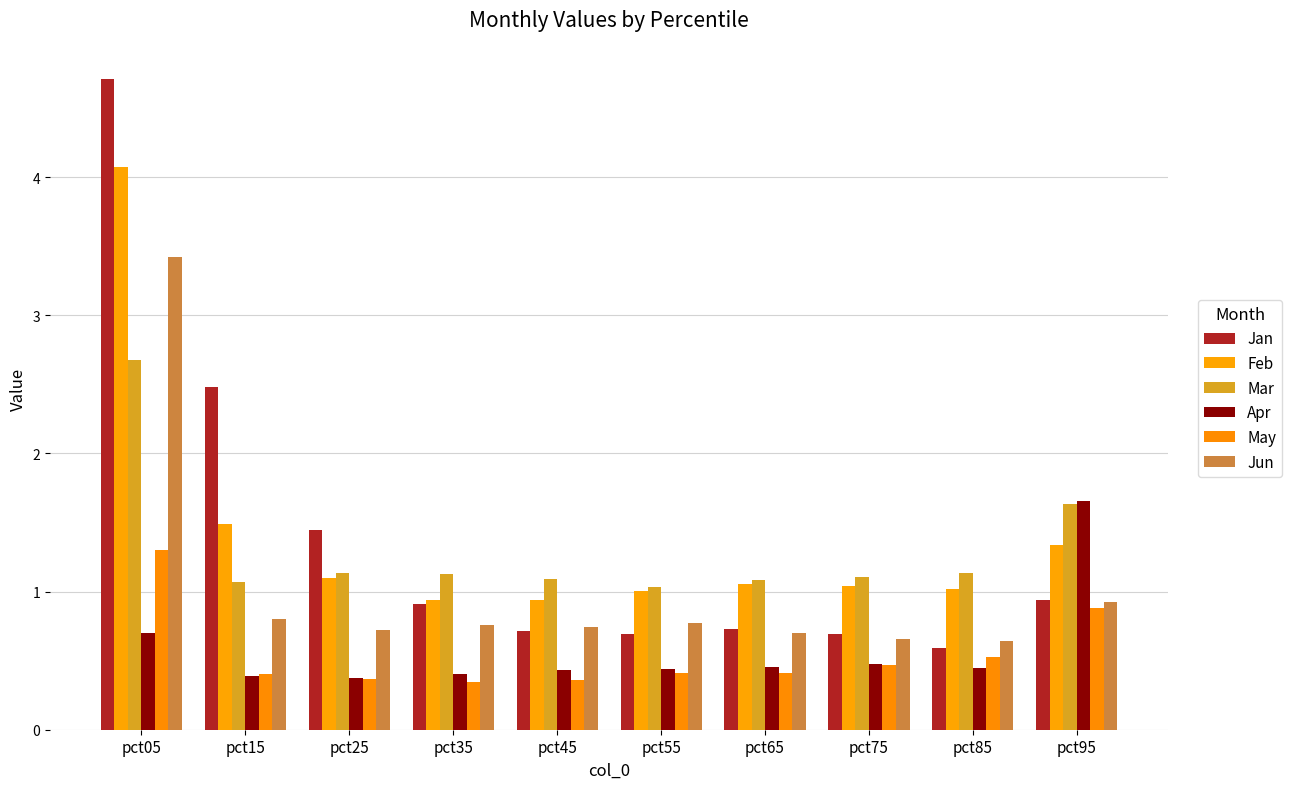

Is the value of May at pct15 greater than the value of Mar at pct65?

No